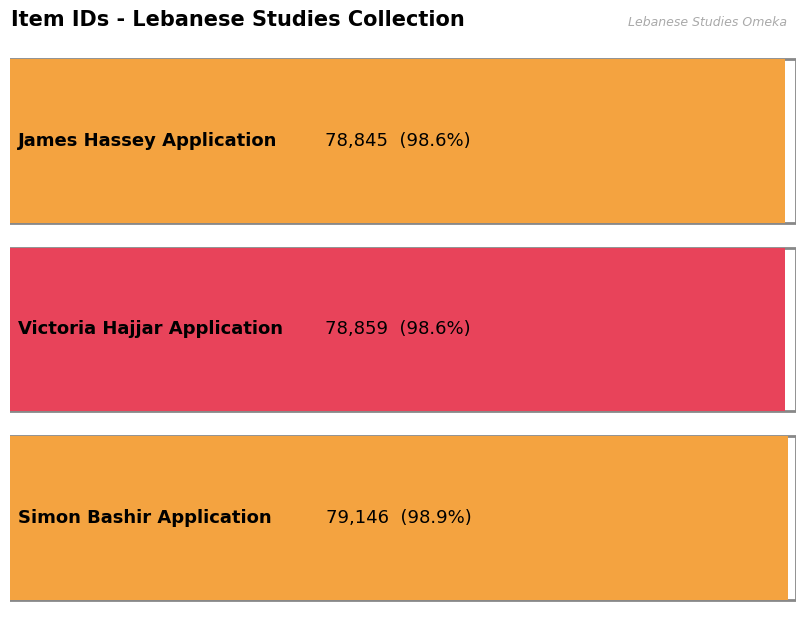

What is the average value?

78950